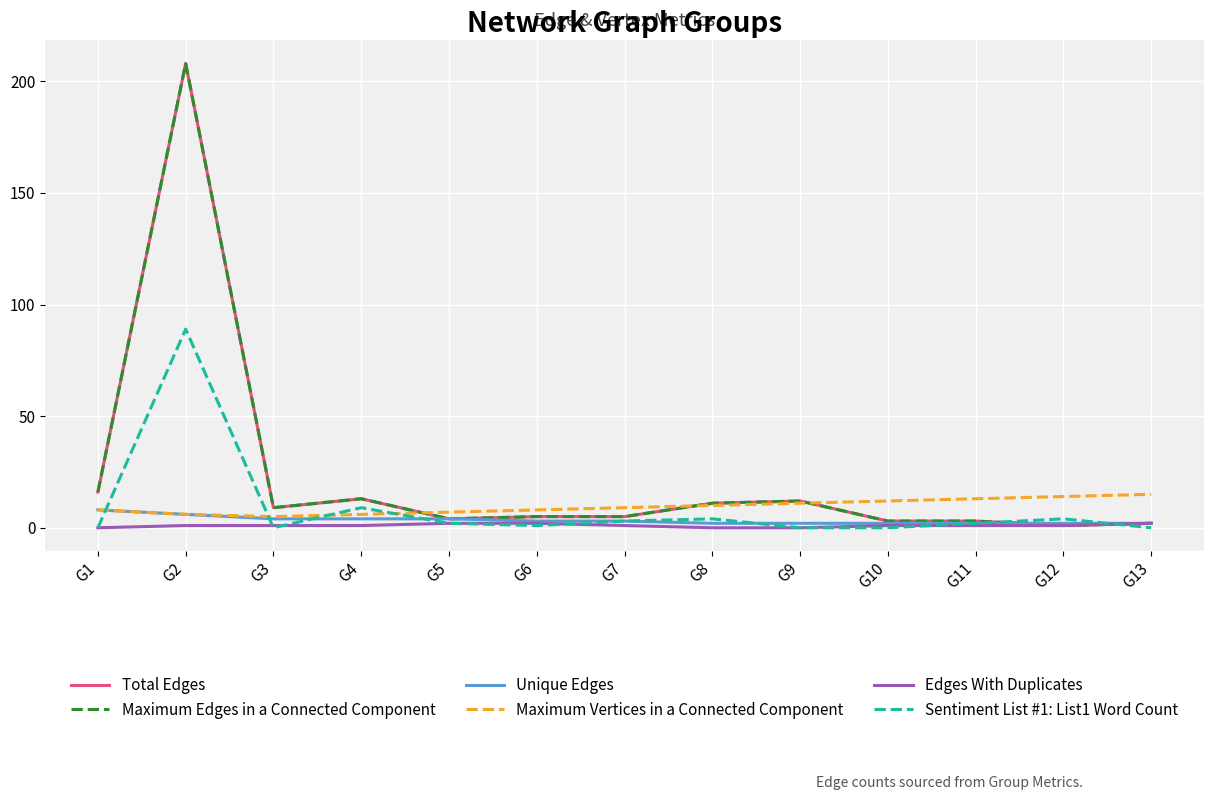

True or false: Edges With Duplicates has a value of 2 at G4.

False